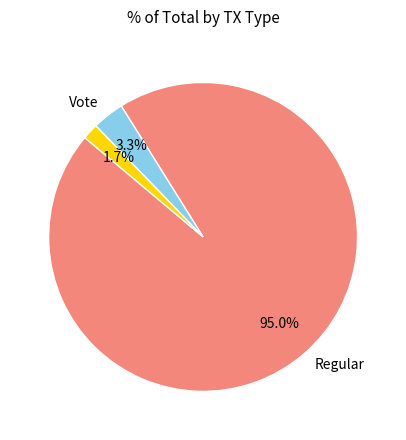

Does any single category account for the majority?

Yes